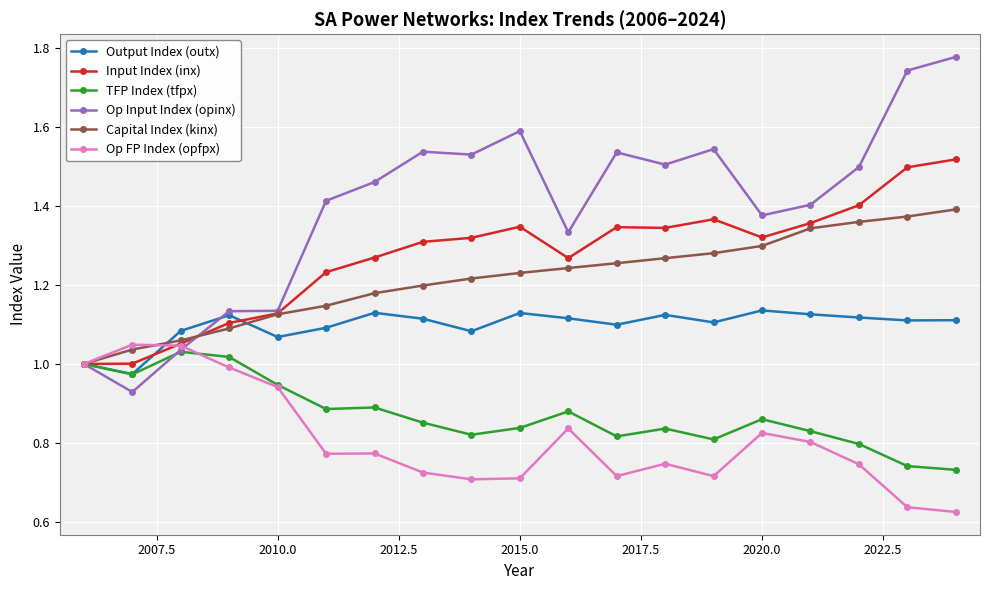

At how many categories does at least one series exceed 0?

19